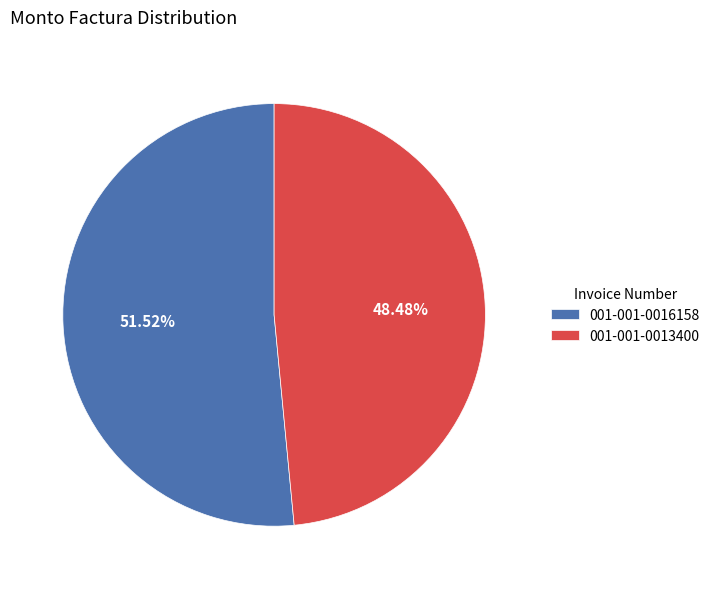

Which category has the smallest portion of the pie?

001-001-0013400